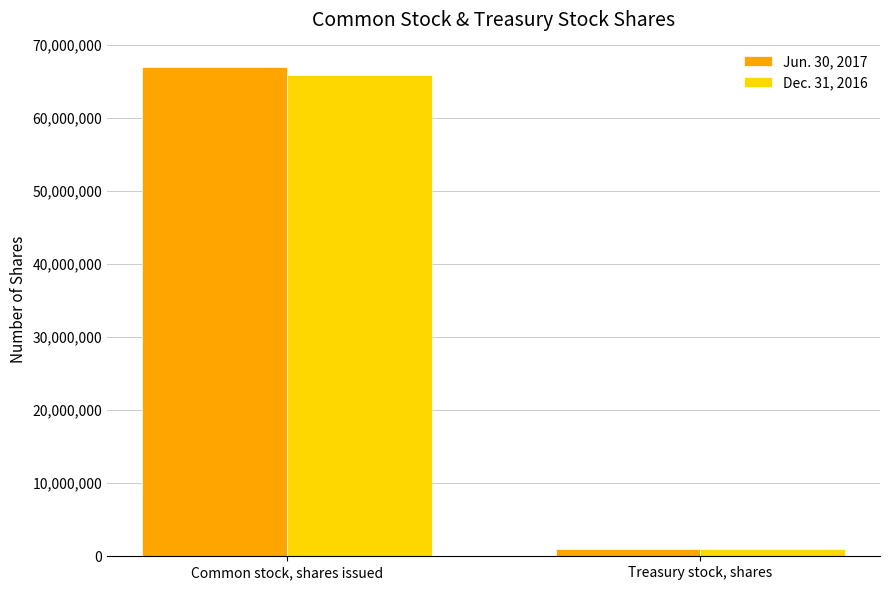

What is the label of the 2nd bar from the left?

Treasury stock, shares